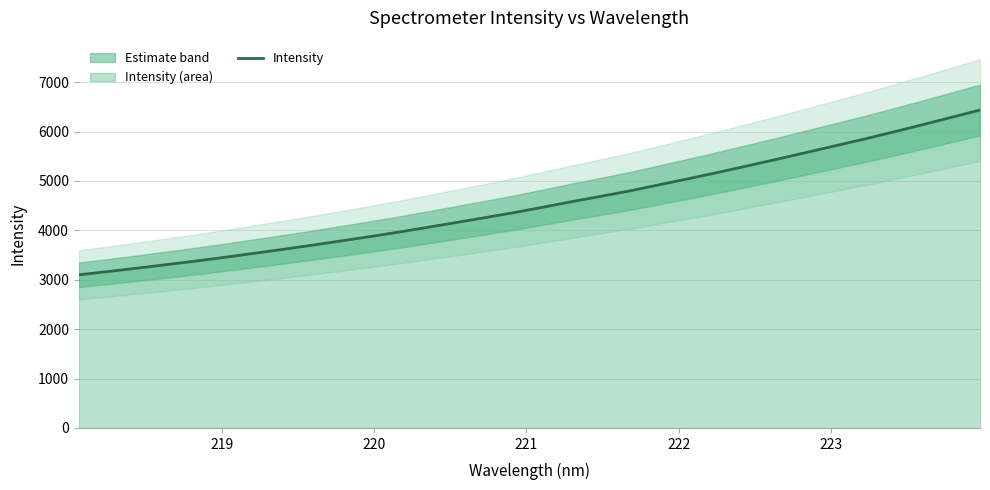

True or false: there are more than 0 points higher than both neighbors.

False